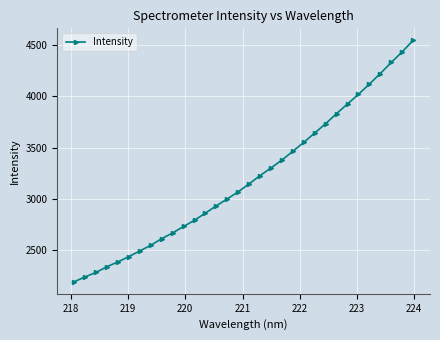

True or false: there are more than 1 points higher than both neighbors.

False